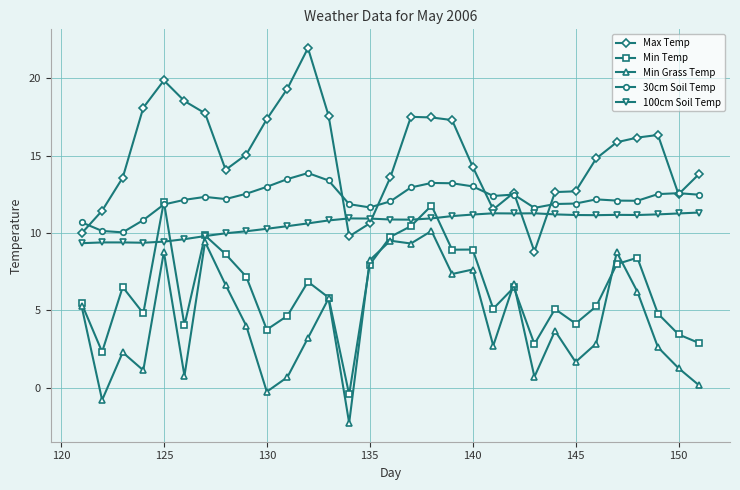

What is the maximum value for Min Temp?

12.0